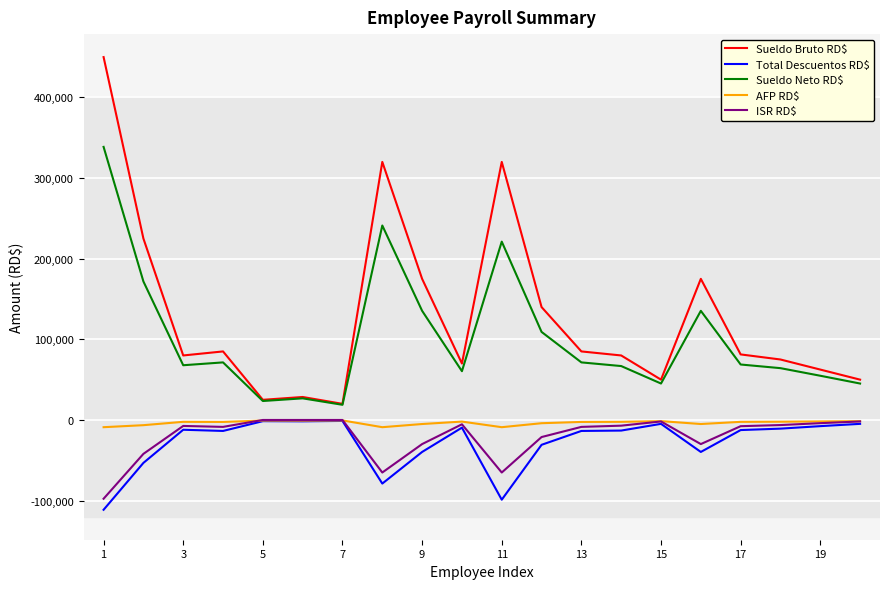

Which series has the largest range (max minus min)?

Sueldo Bruto RD$